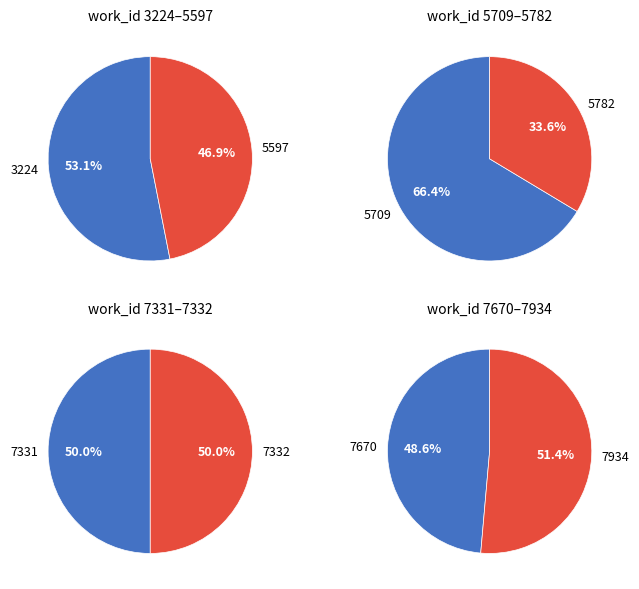

Count the number of slices in the pie.

8